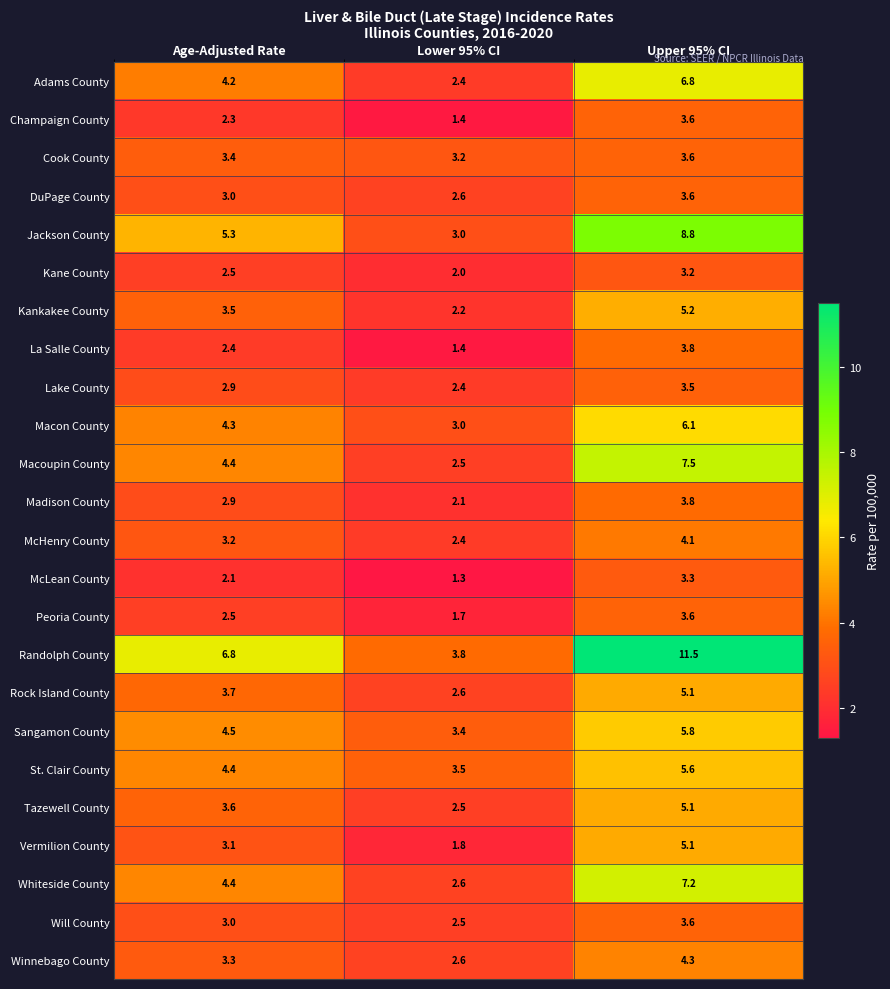

What is the difference between the second highest and minimum values in the Macon County series?

1.3